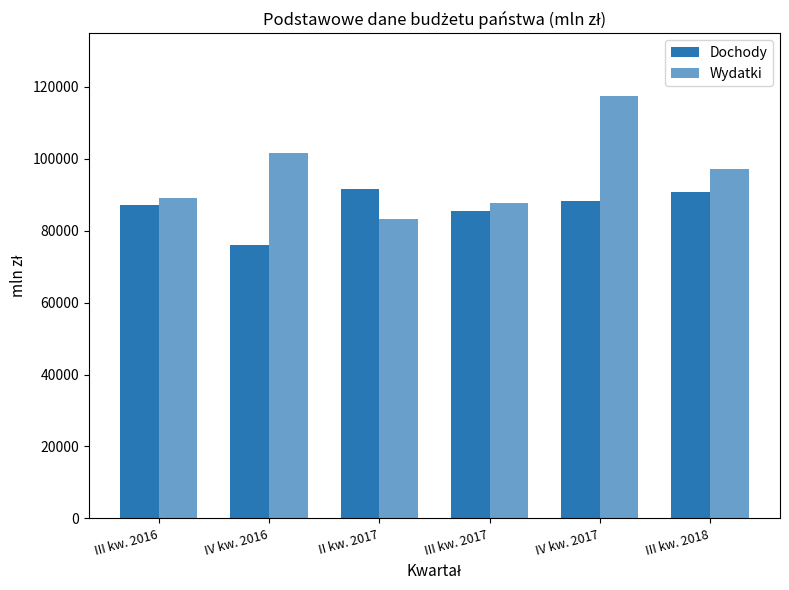

Rank the series at IV kw. 2017 from highest to lowest value.

Wydatki, Dochody